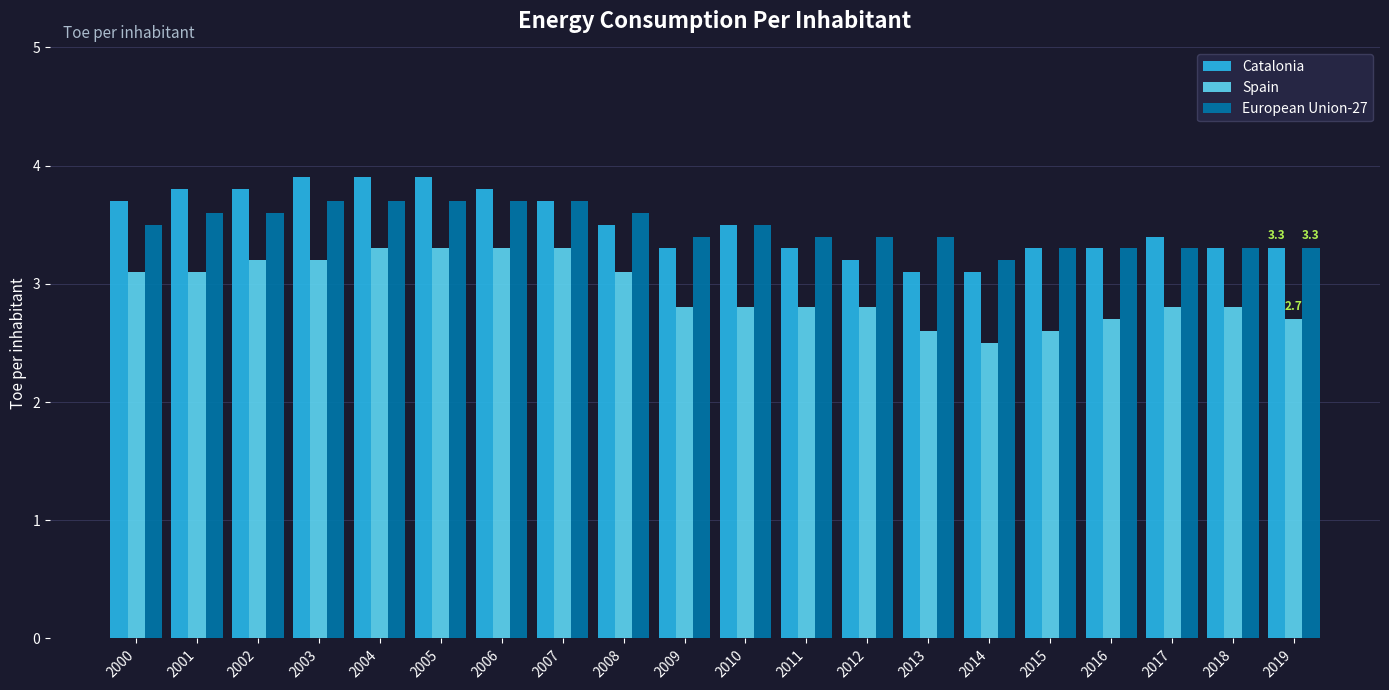

How many series are shown in this chart?

3